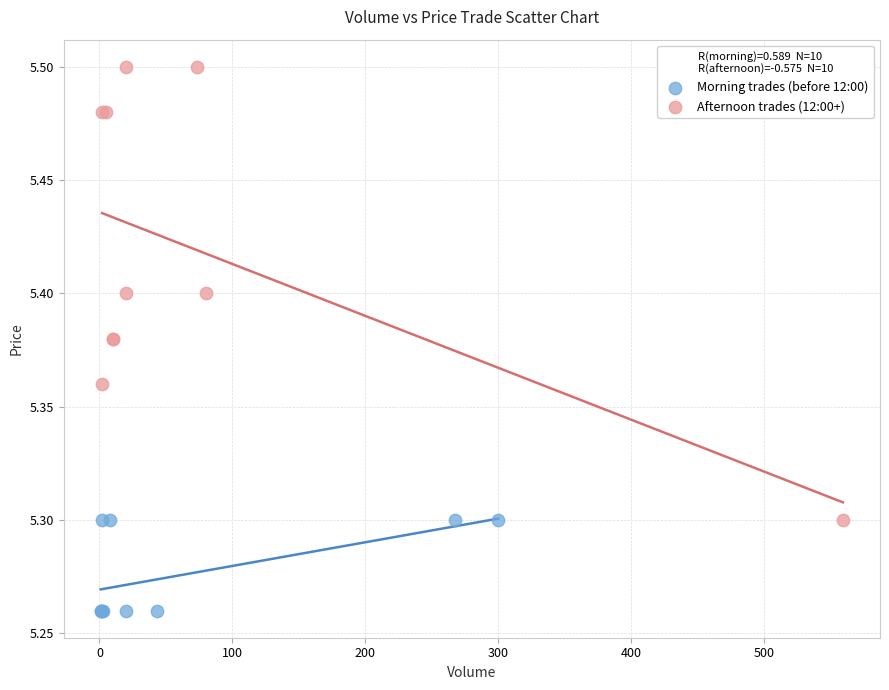

Which series has the largest Y range (max minus min)?

Afternoon trades (12:00+)